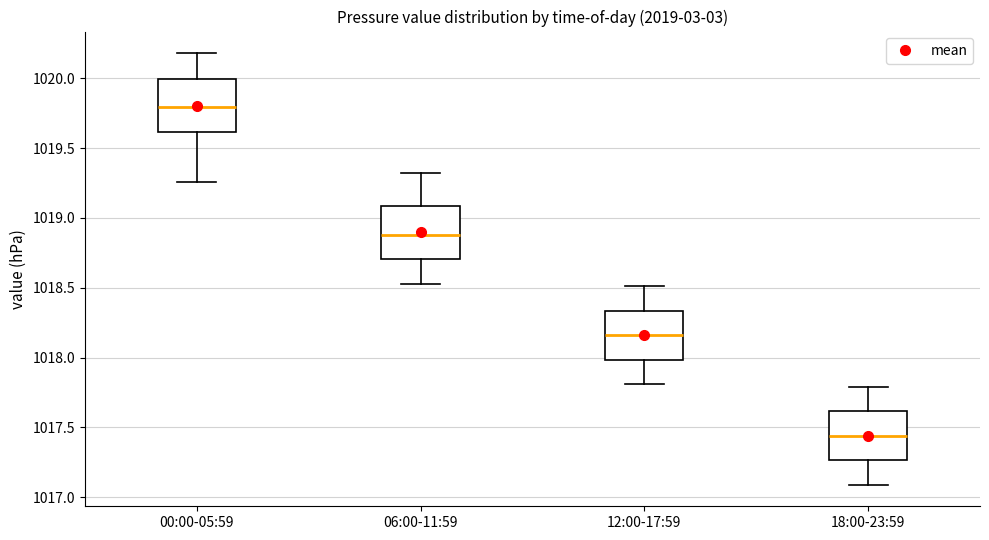

Reading left to right, read every box against the y-axis: the position of its median line, the range the box covers, and the ends of its whiskers. The values are not printed on the chart, so give them approximately, as read against the axis.

00:00-05:59: median 1019.80, box 1019.60 to 1020.00, whiskers 1019.25 to 1020.20
06:00-11:59: median 1018.90, box 1018.70 to 1019.10, whiskers 1018.55 to 1019.30
12:00-17:59: median 1018.15, box 1018.00 to 1018.35, whiskers 1017.80 to 1018.50
18:00-23:59: median 1017.45, box 1017.25 to 1017.60, whiskers 1017.10 to 1017.80